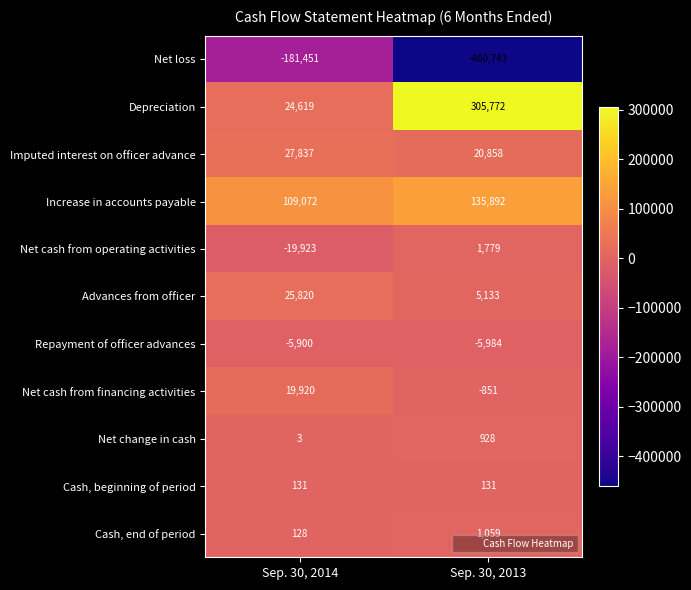

What is the spread (max minus min) of values at Sep. 30, 2013?

766515